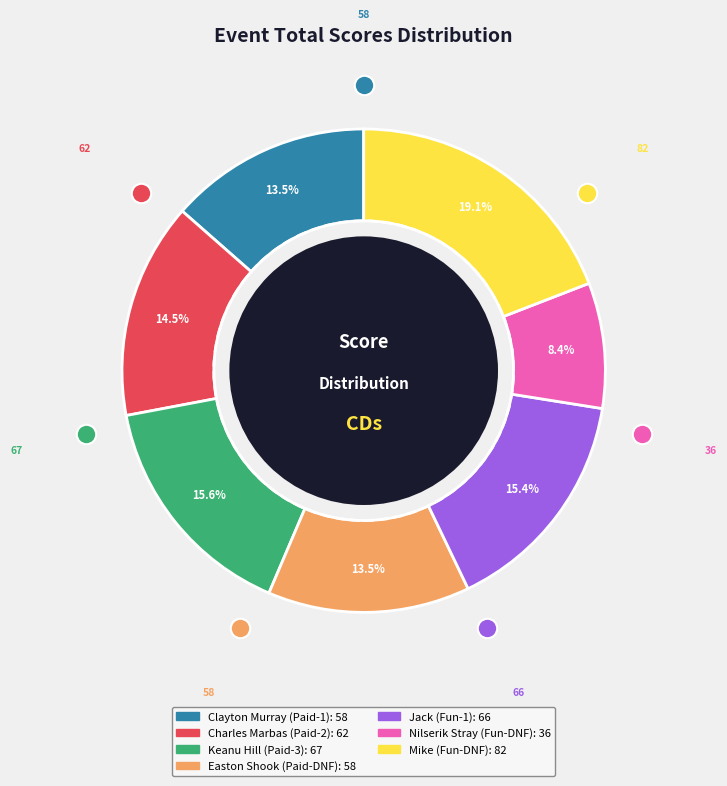

What is the total percentage of Keanu Hill (Paid-3) and Charles Marbas (Paid-2)?

30.1%